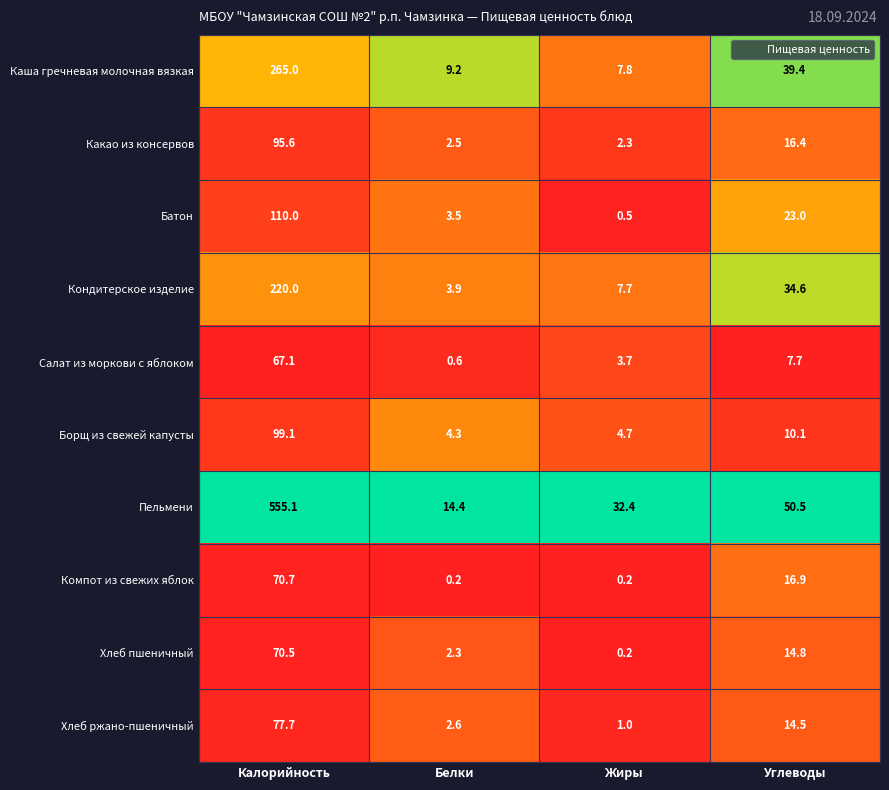

What is the total value across all series at Жиры?

60.5